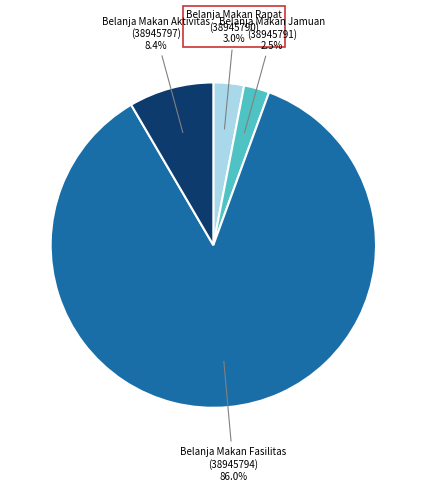

Does any single category account for the majority?

Yes